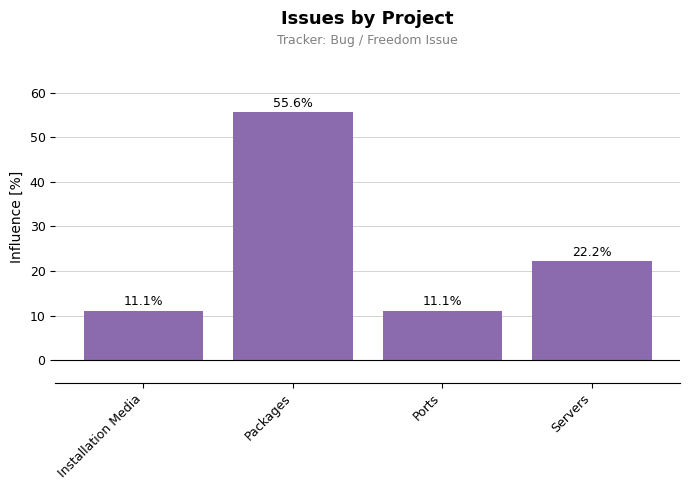

What is the change in value from Installation Media to Servers?

+11.1